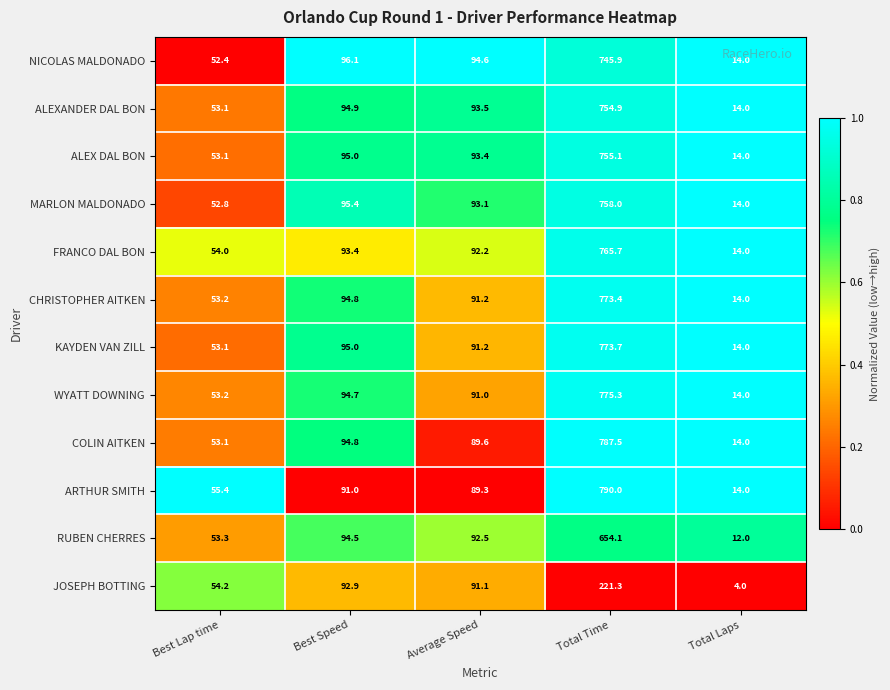

True or false: WYATT DOWNING has a value of 94.7 at Best Speed.

True